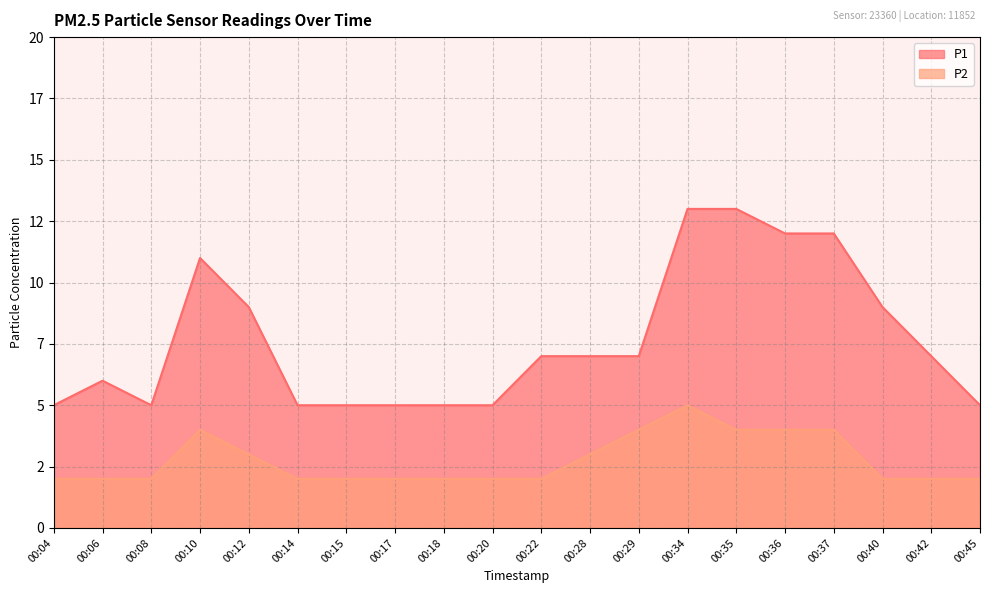

Reading right to left, transcribe all the data shown in this chart.

P1: 5	7	9	12	12	13	13	7	7	7	5	5	5	5	5	9	11	5	6	5
P2: 2	2	2	4	4	4	5	4	3	2	2	2	2	2	2	3	4	2	2	2